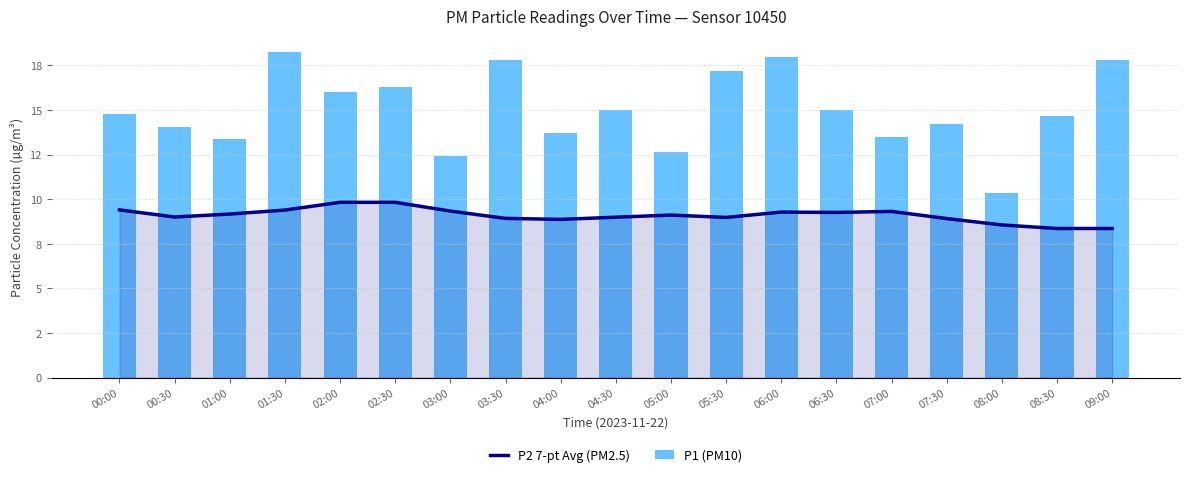

What value does the P2 7-pt Avg (PM2.5) series have at 07:00?

9.3